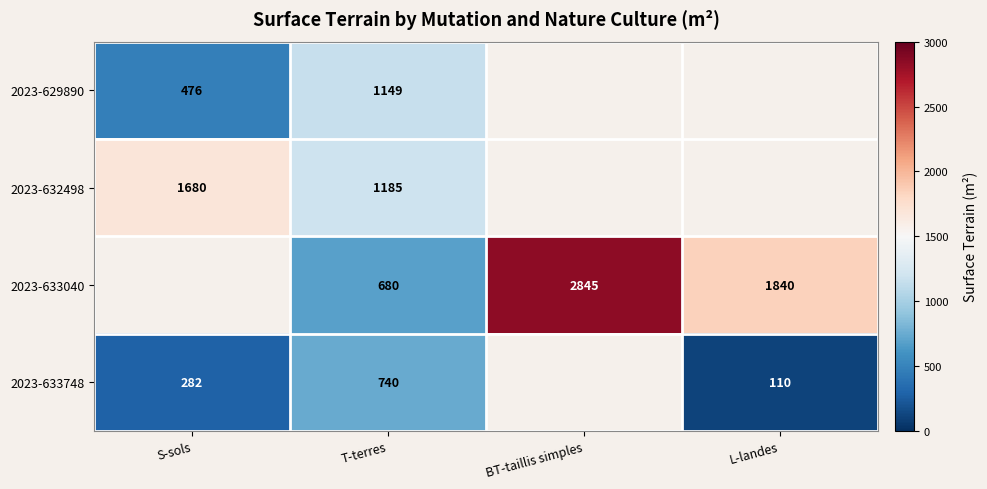

What is the maximum value shown in the chart?

2845.0